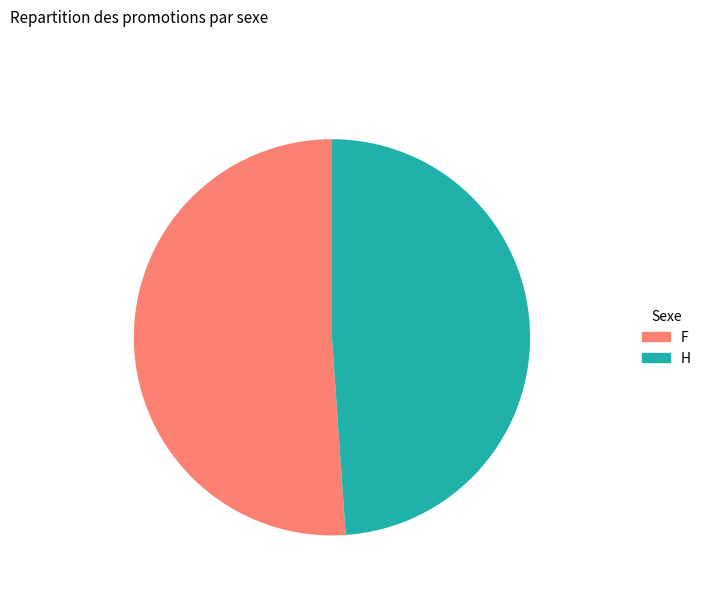

What is the largest slice in the pie chart?

F